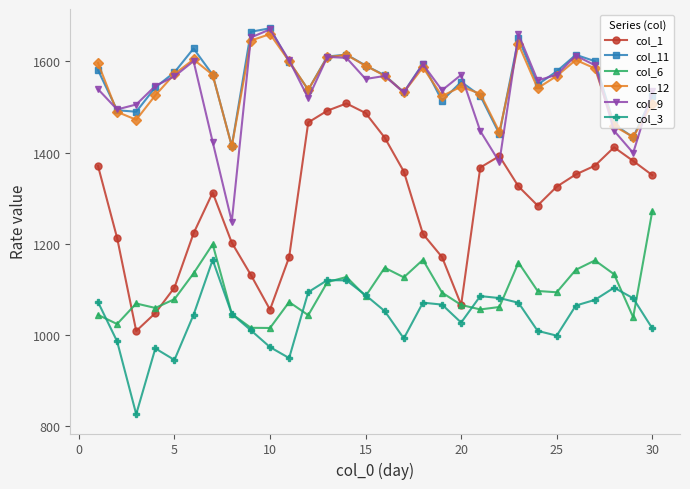

Which series has the widest spread of values?

col_1